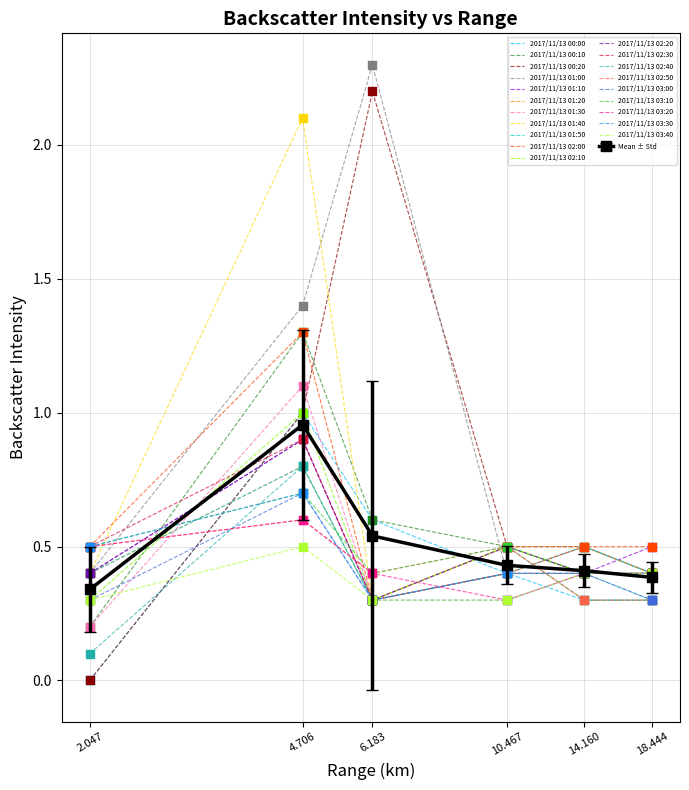

What is the total value across all series at 18.444?

8.1